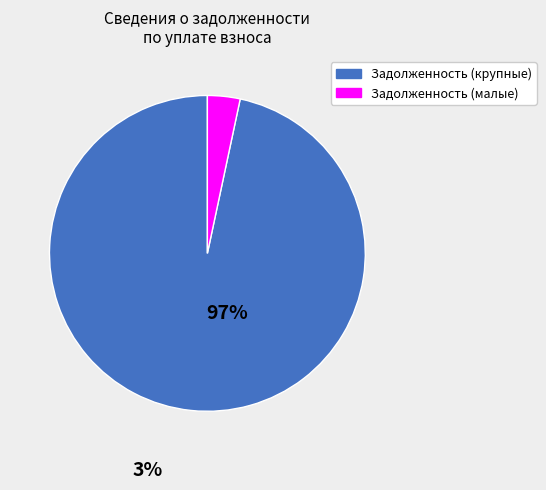

Does any single category account for the majority?

Yes